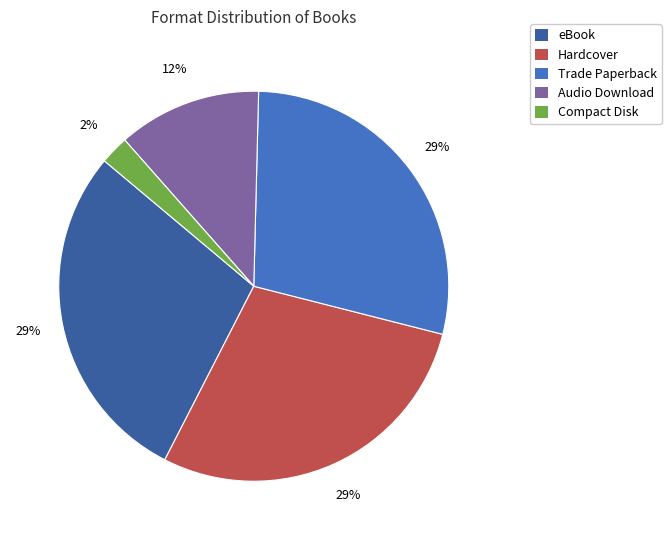

To the nearest percent, what is the average slice percentage?

20%